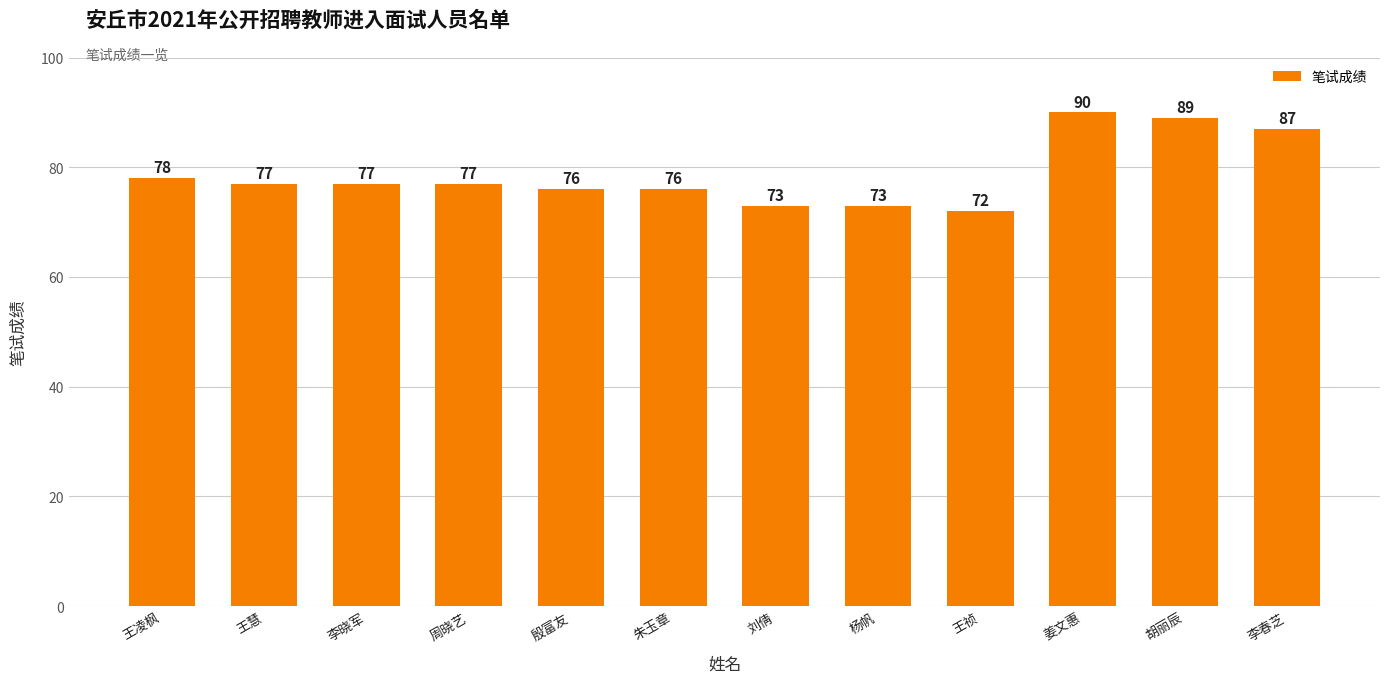

Which label corresponds to the smallest value in the chart?

王祯